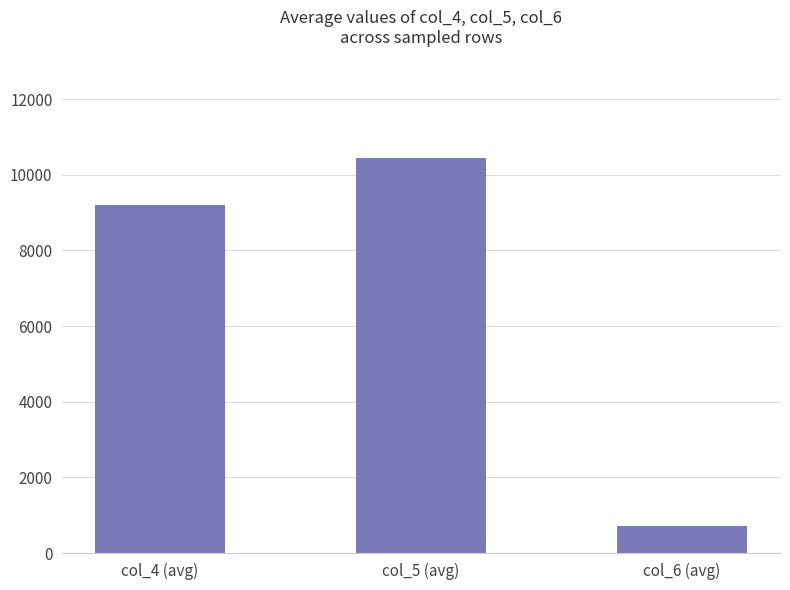

Between col_6 (avg) and col_4 (avg), which is larger?

col_4 (avg)